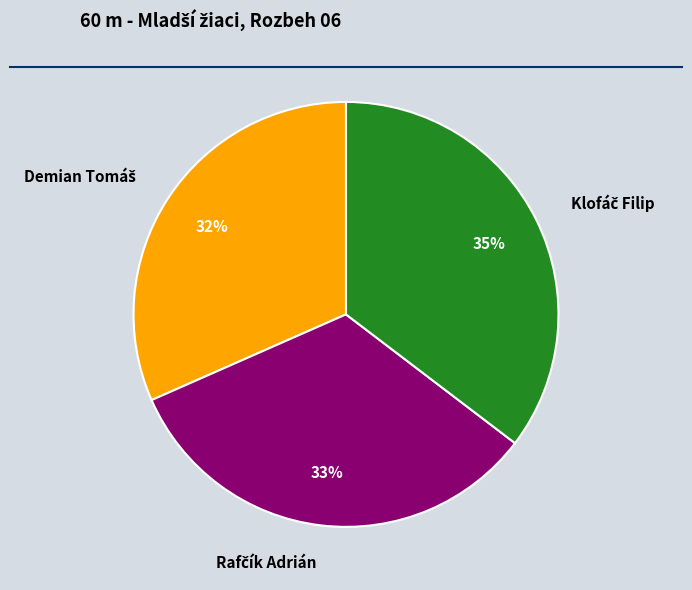

To the nearest percent, what is the average slice percentage?

33%